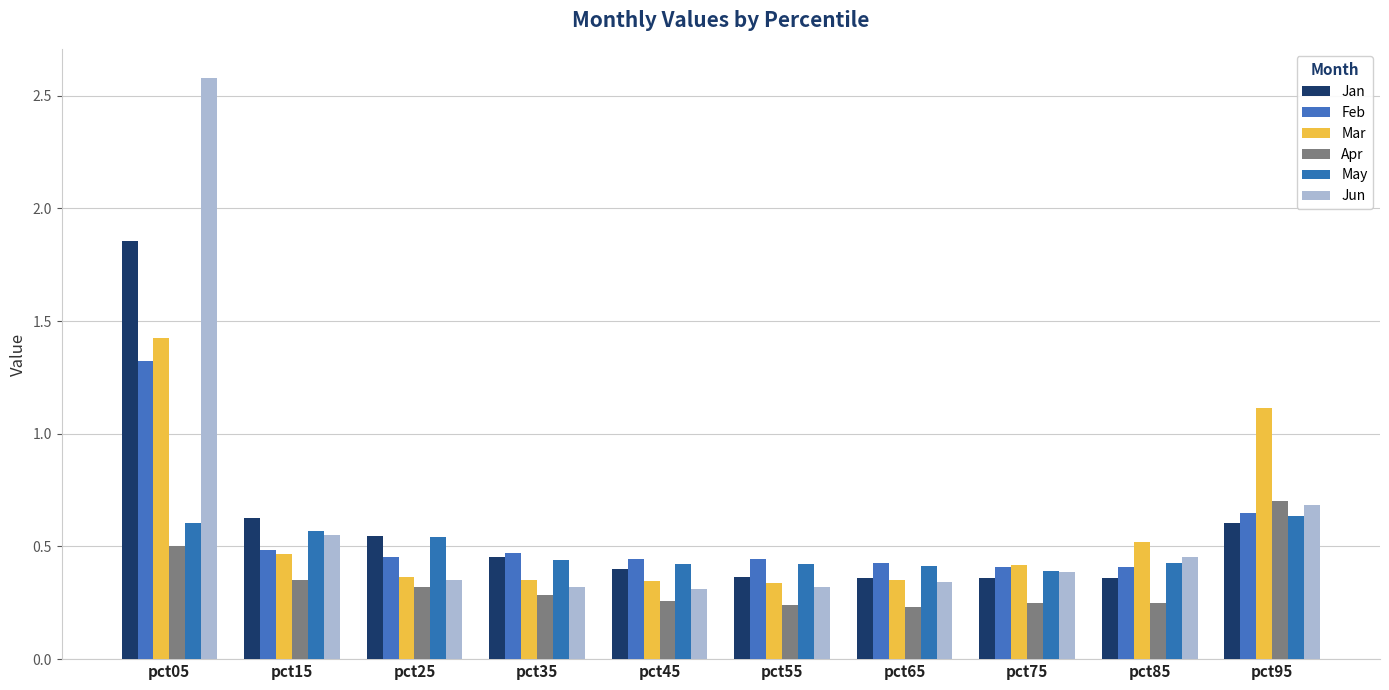

Where is Apr nearest to the value 0?

pct65